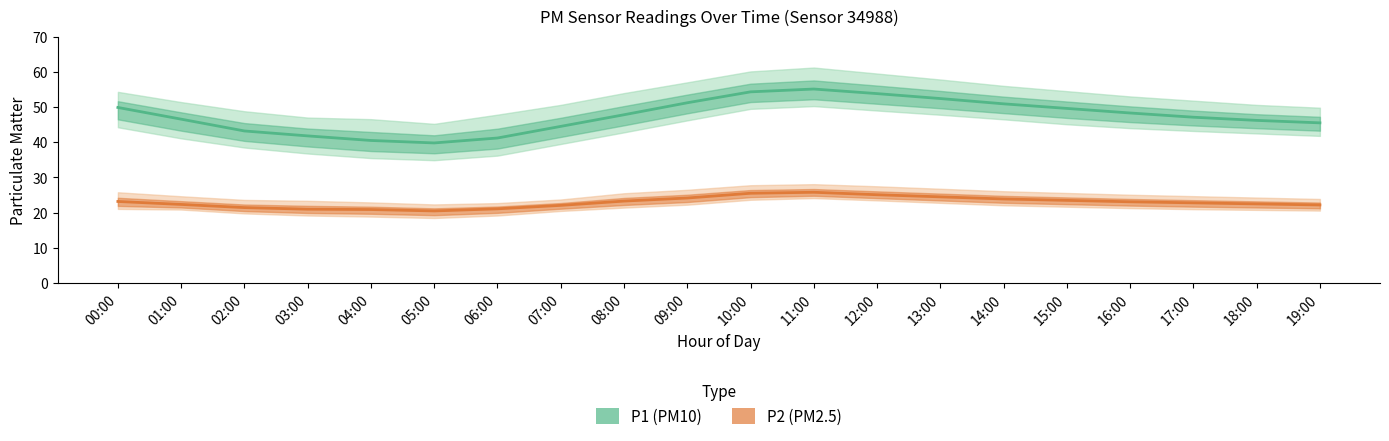

What is the label of the 9th point from the left?

08:00